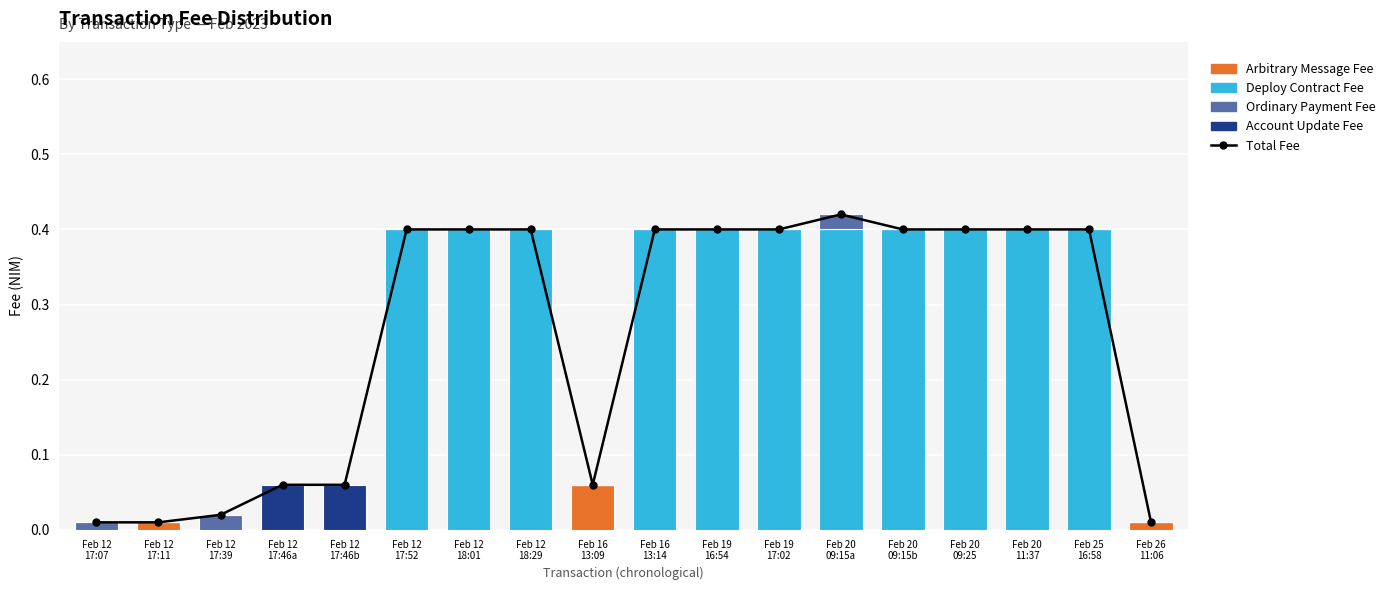

What is the sum of all Deploy Contract Fee values?

4.4